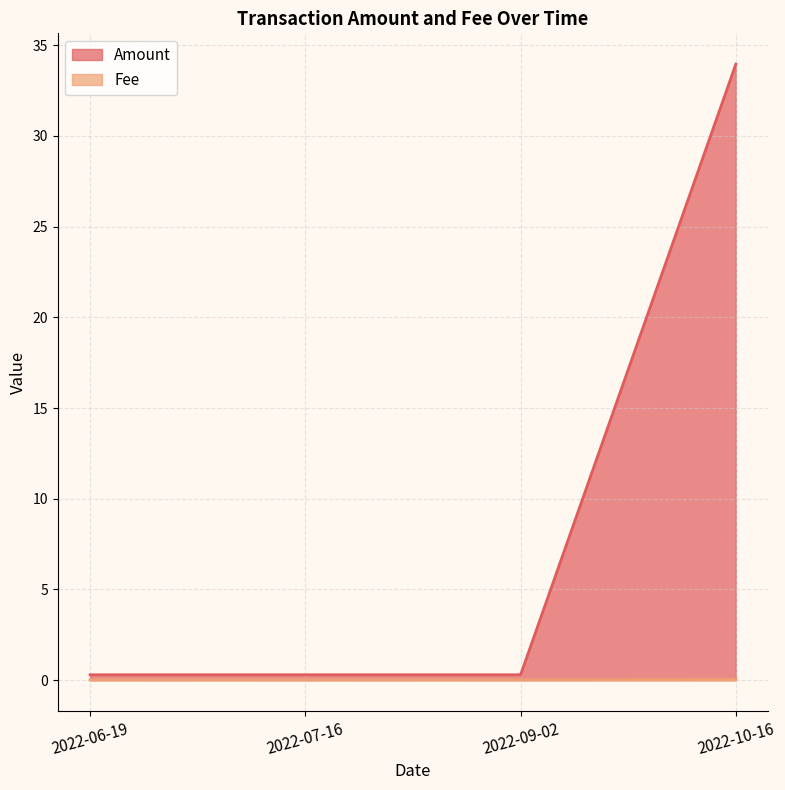

True or false: Amount has more than 2 points higher than both neighbors.

False